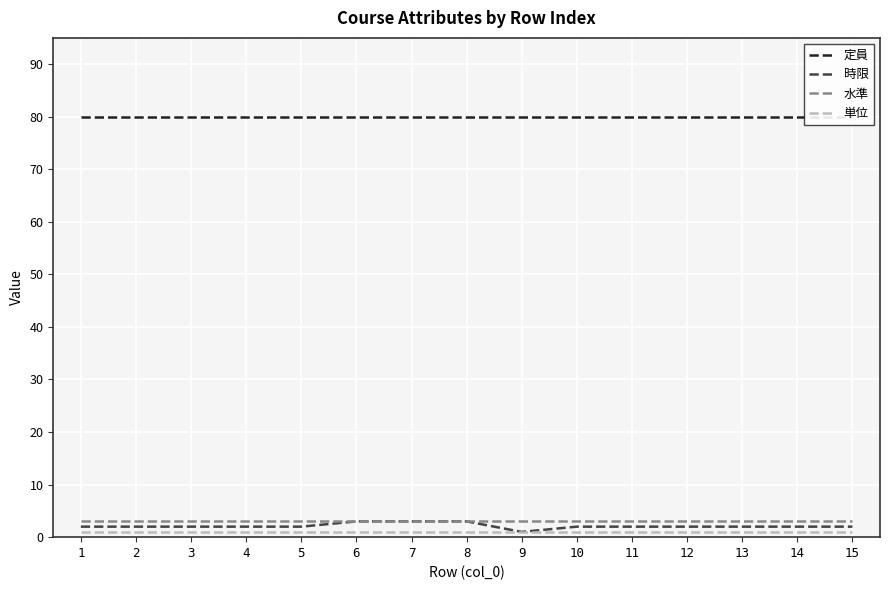

At which label does 定員 reach its peak?

1